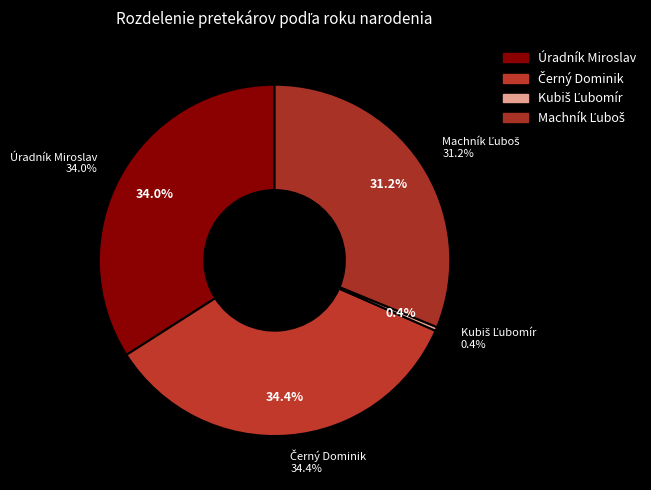

What is the smallest slice in the pie chart?

Kubiš Ľubomír